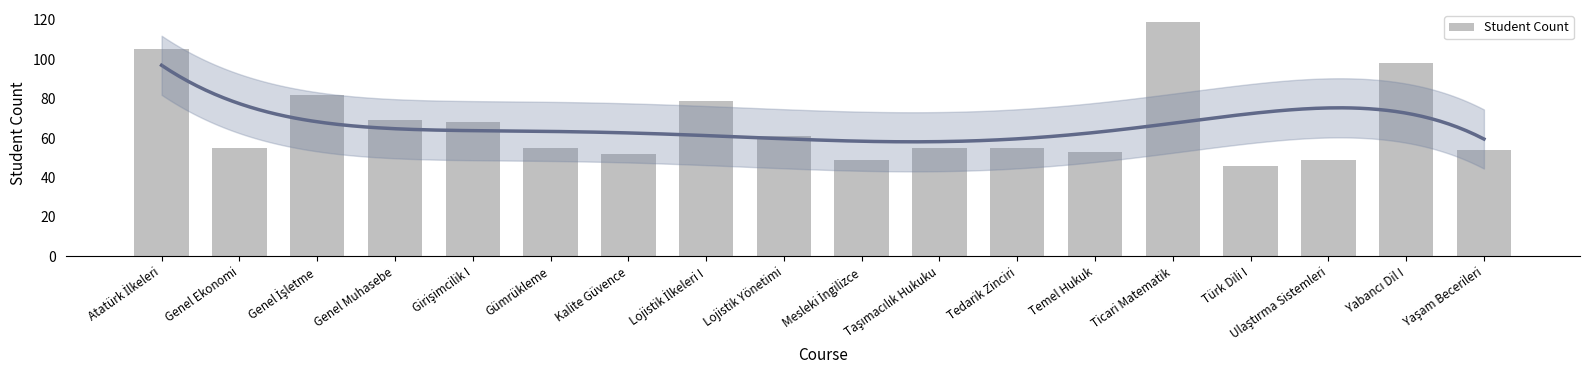

What position from the right is Mesleki İngilizce?

9